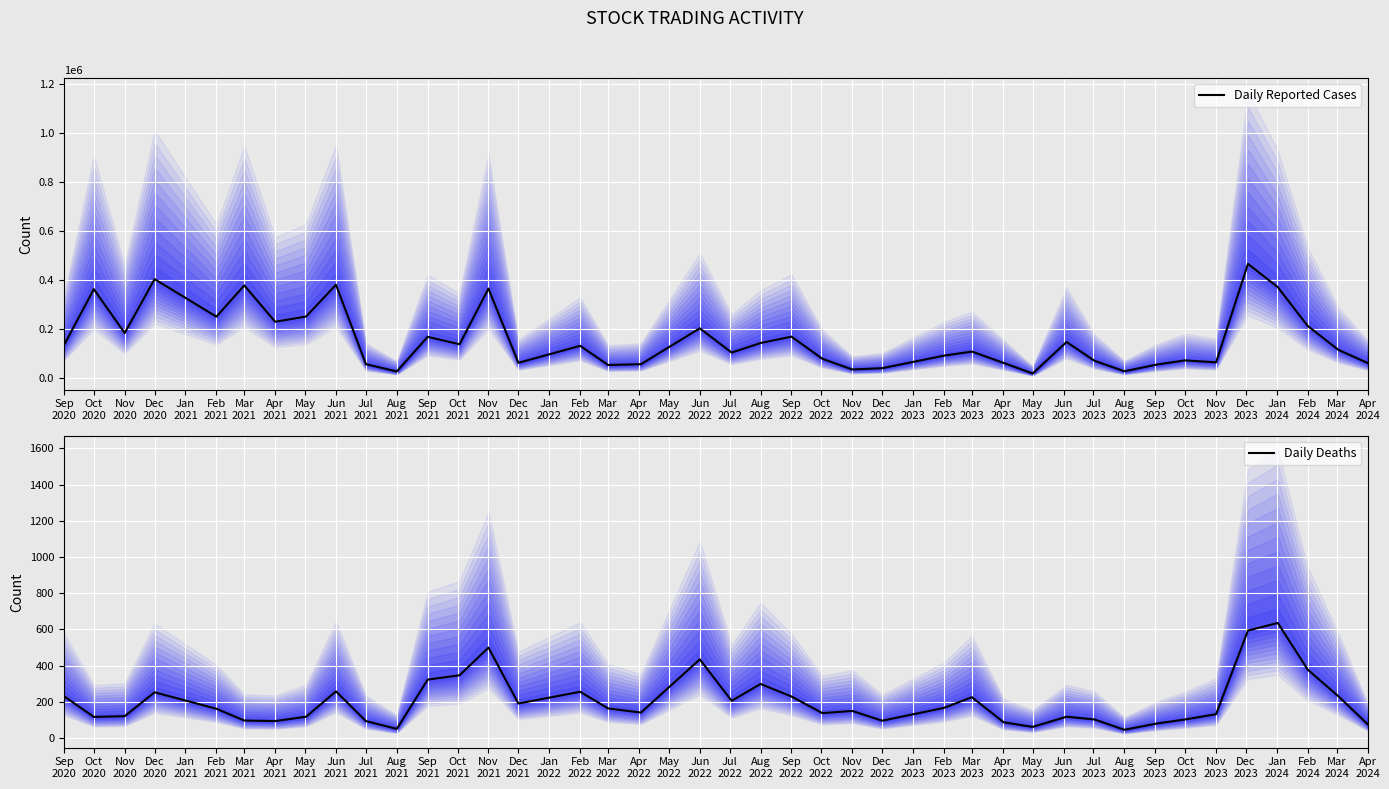

At Apr 2021, list the series in order from largest to smallest.

Daily Reported Cases, Daily Deaths